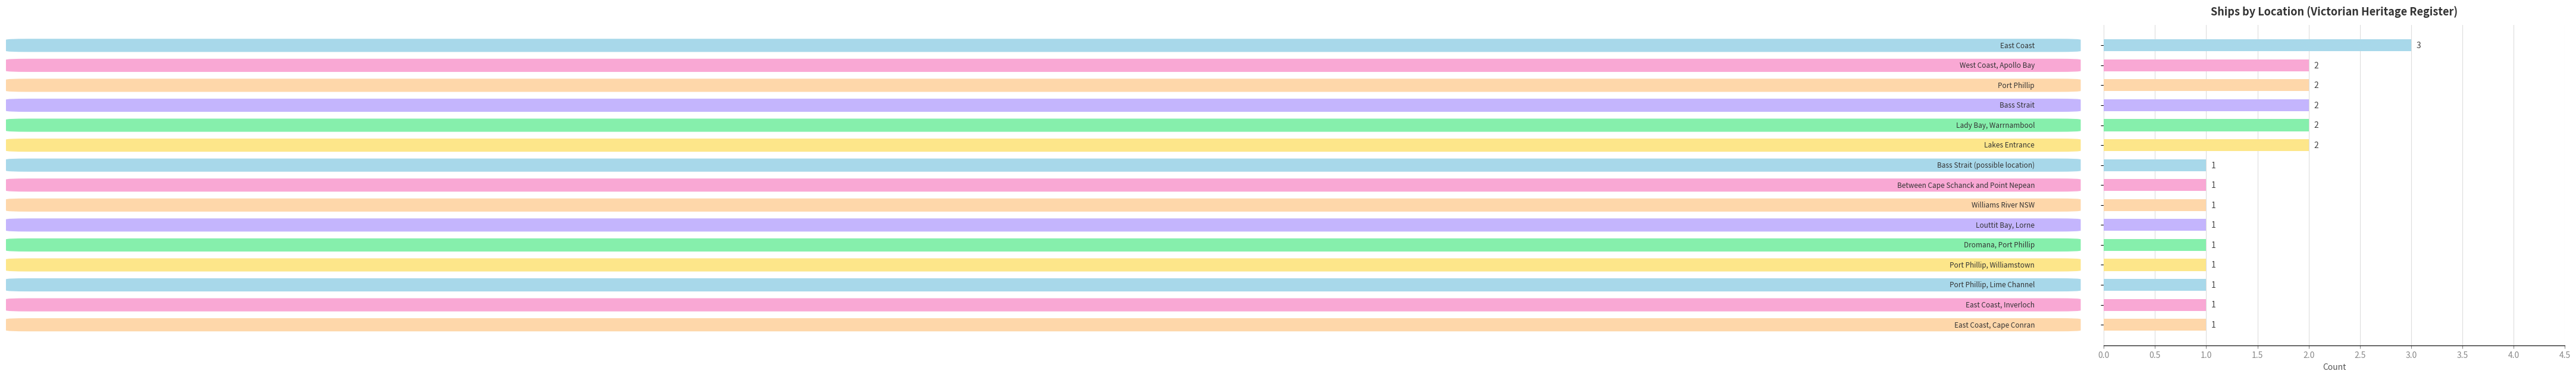

How many values are between 1 and 2?

14